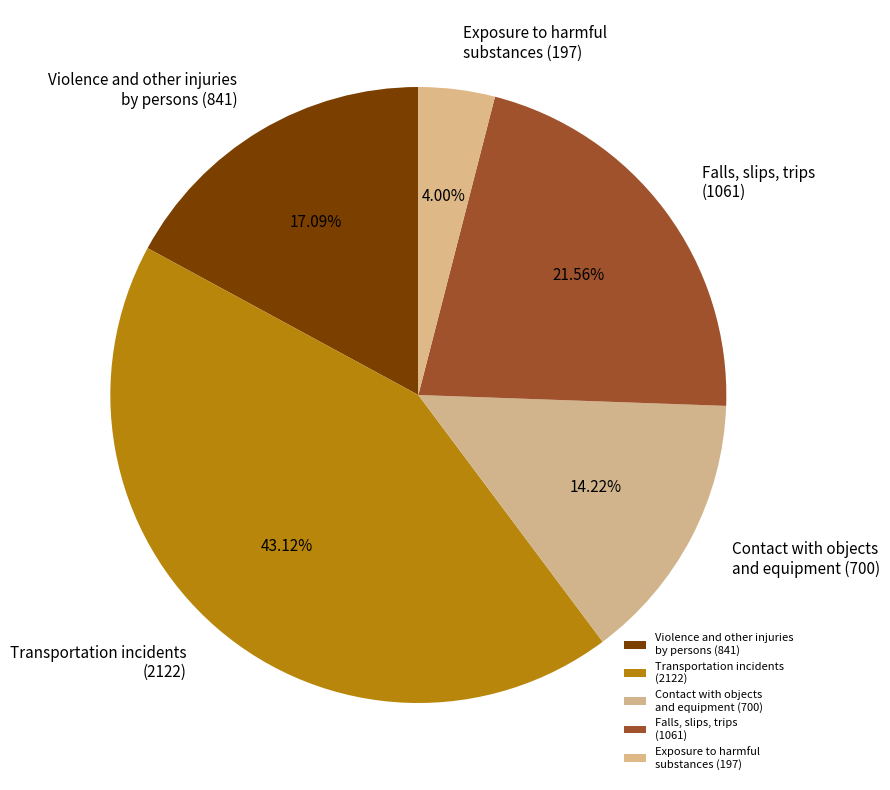

True or false: Exposure to harmful substances accounts for 4% of the total.

True